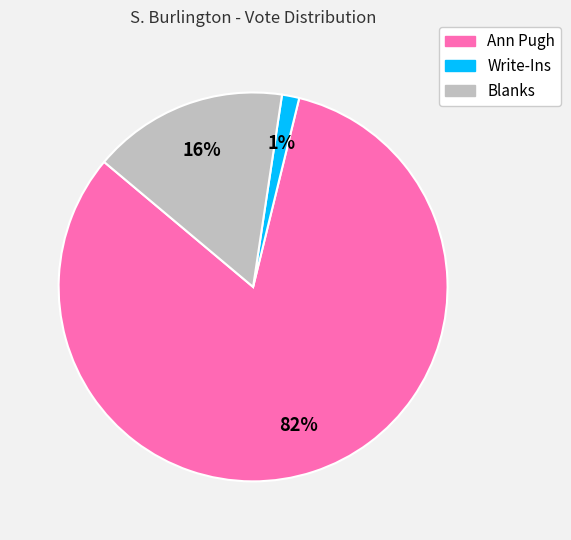

Which category has the smallest portion of the pie?

Write-Ins